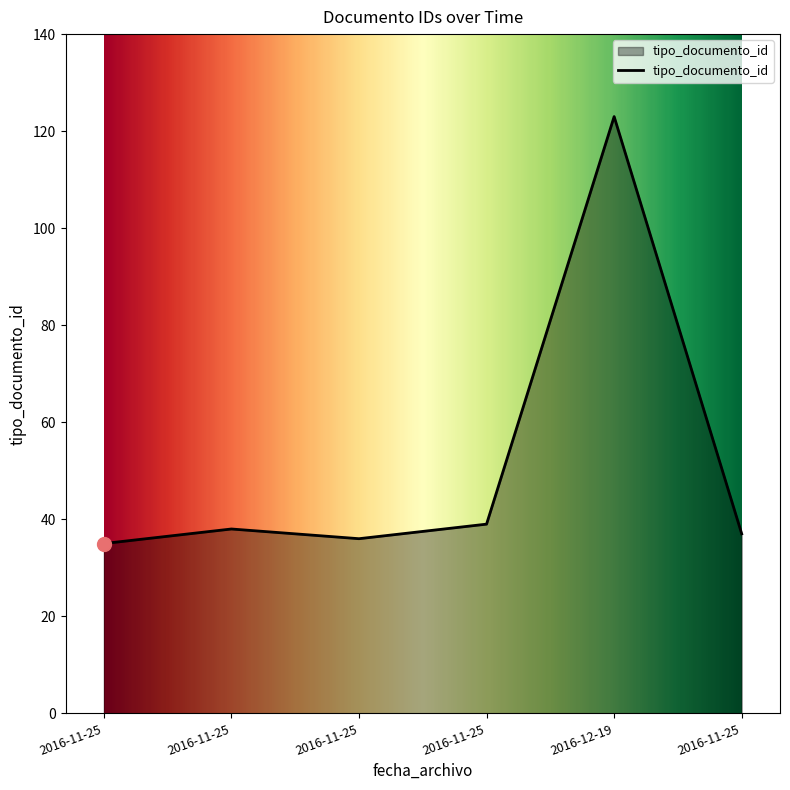

How many lines are shown in the chart?

1